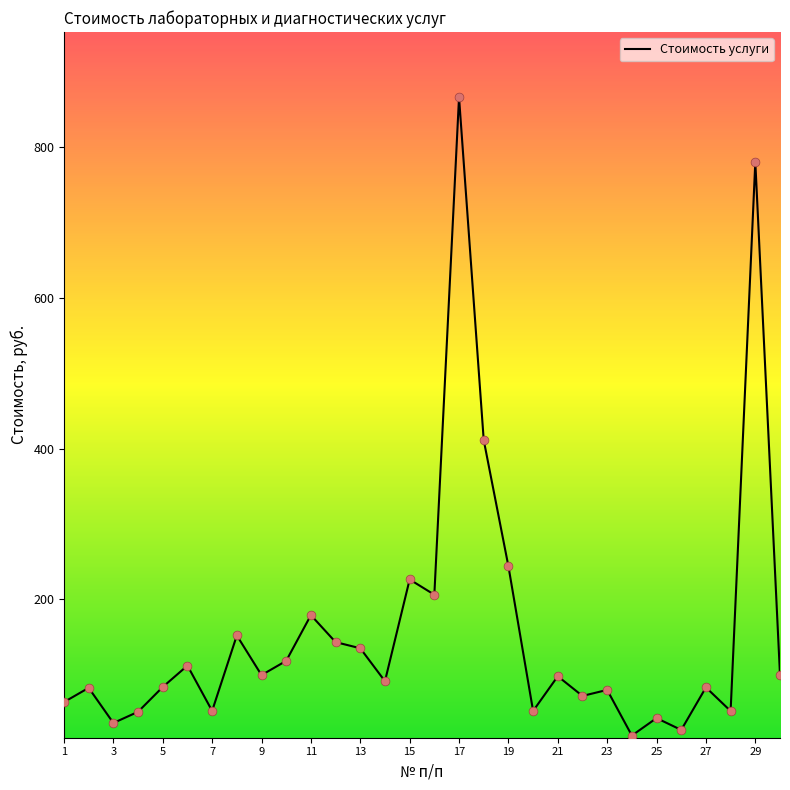

What is the maximum value shown in the chart?

866.1